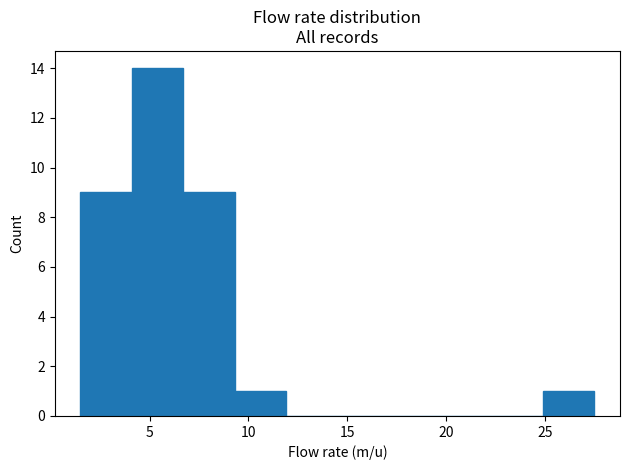

Reading left to right, transcribe this chart: for each bar, give the range it covers on the x-axis and its height. Neither the bar edges nor the heights are printed on the chart, so give them approximately, as read against the axes.

1.5 to 4.1: 9
4.1 to 6.7: 14
6.7 to 9.3: 9
9.3 to 11.9: 1
11.9 to 14.5: 0
14.5 to 17.1: 0
17.1 to 19.7: 0
19.7 to 22.3: 0
22.3 to 24.9: 0
24.9 to 27.5: 1